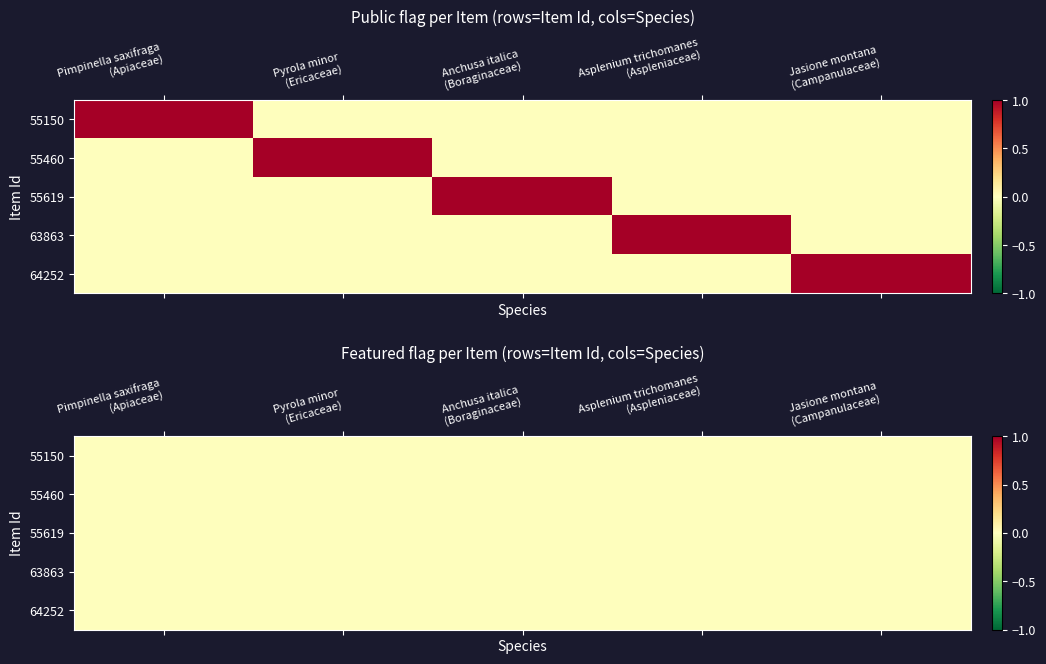

Is it true that 55460 equals 0 at Pimpinella saxifraga (Apiaceae)?

True